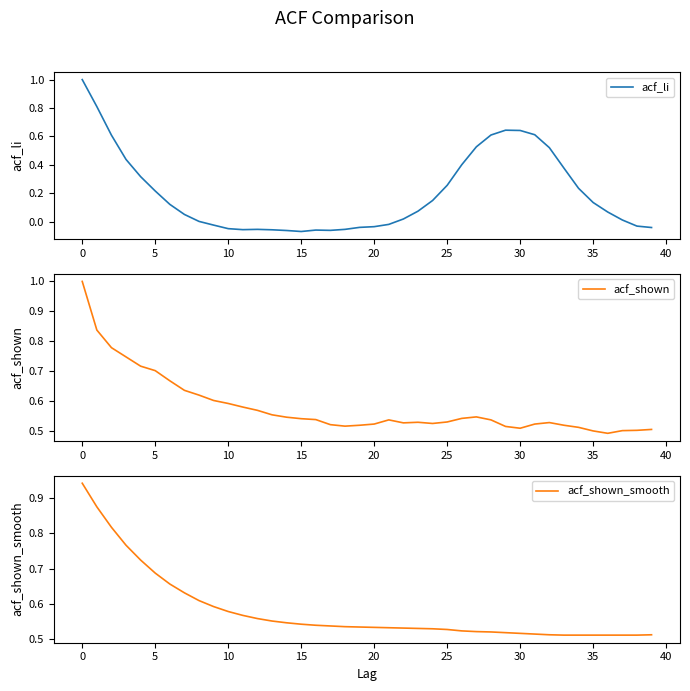

How many categories are shown in the chart?

40